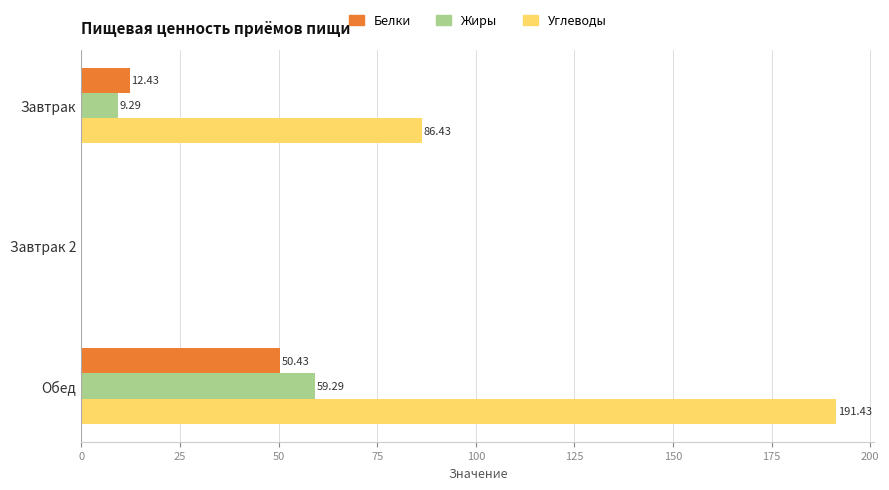

Which series changed the most between Завтрак and Обед?

Углеводы